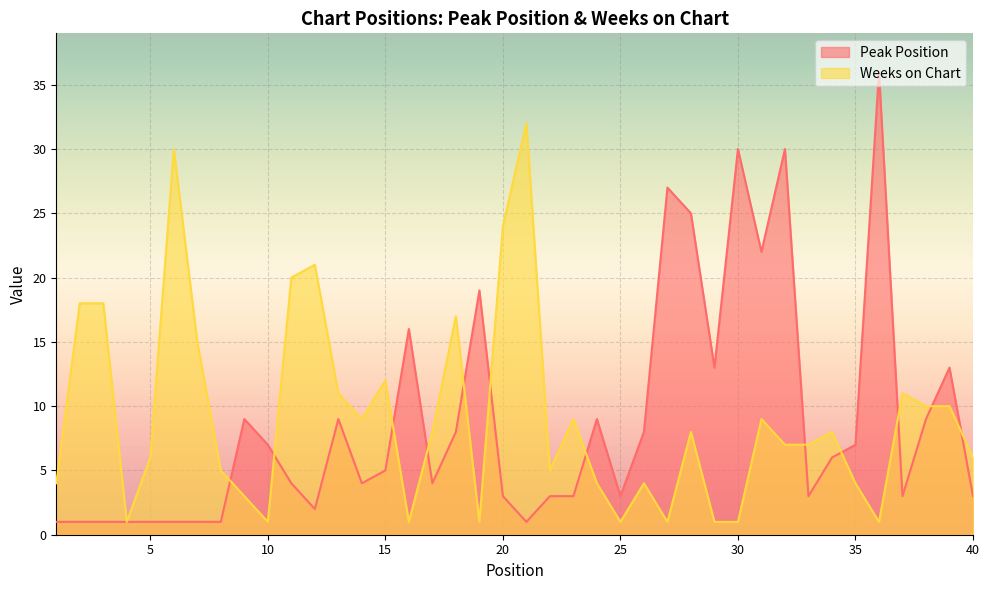

How many data points in Peak Position are above 5?

19